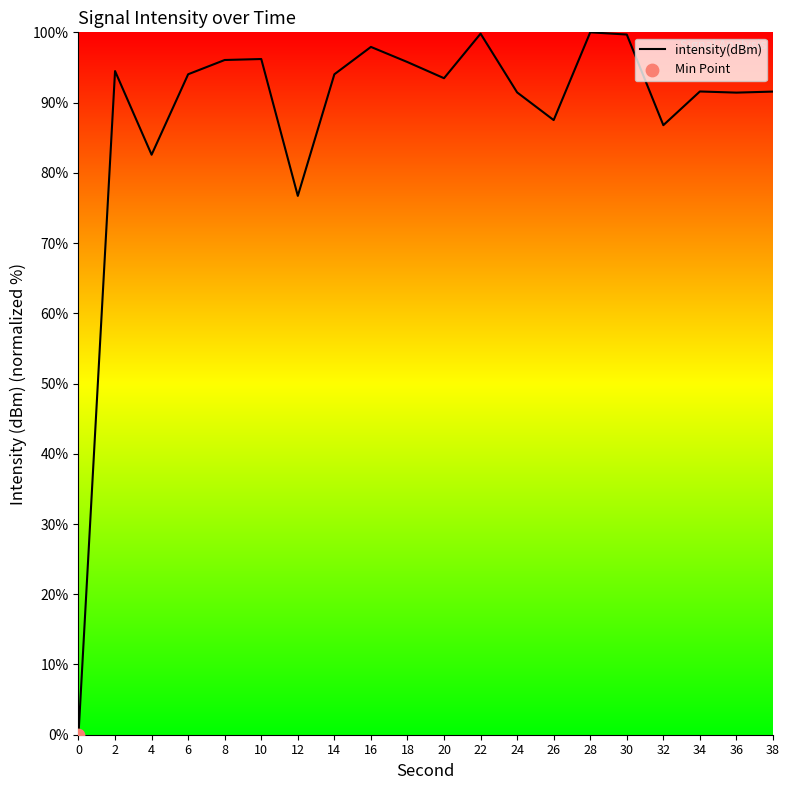

Which has a higher value, 10 or 32?

10